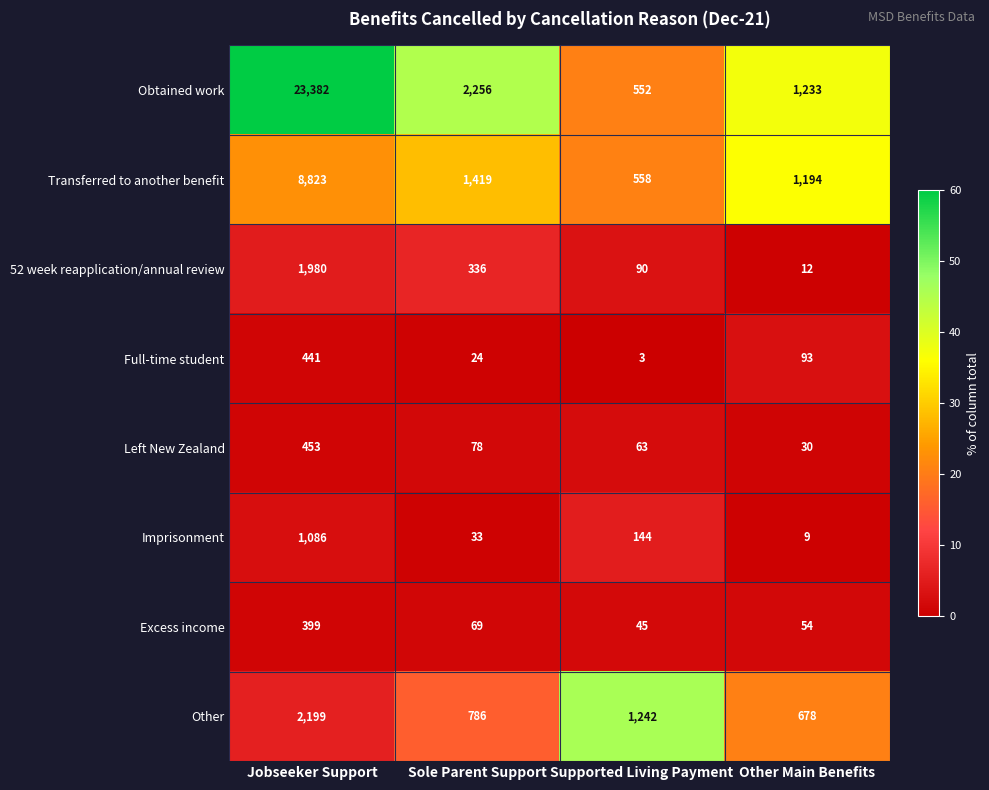

What is the sum of all Left New Zealand values?

624